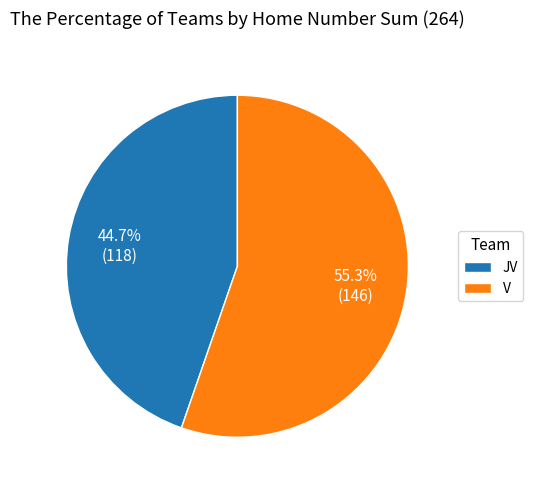

What is the smallest slice in the pie chart?

JV